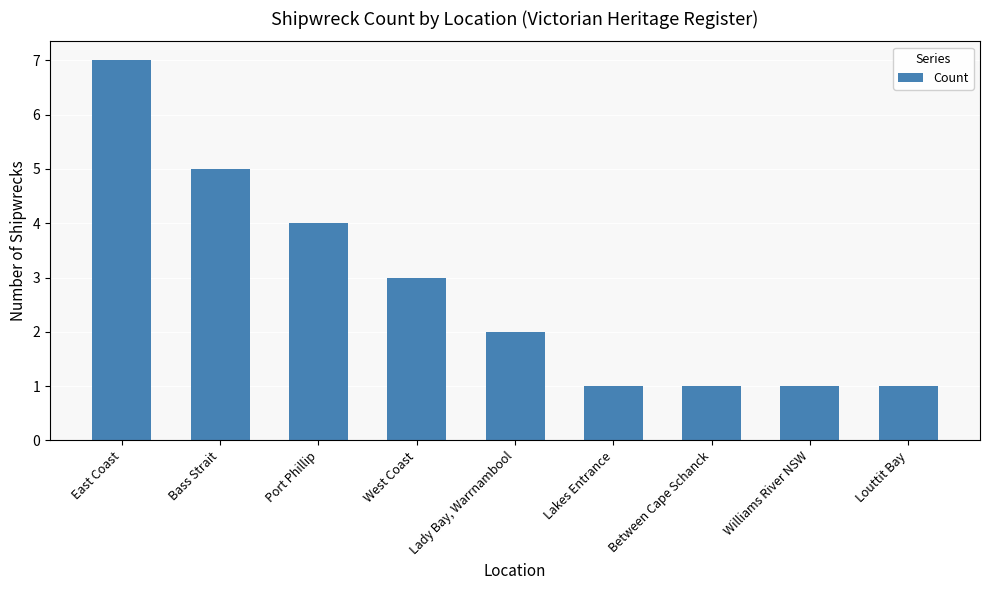

Are the bars grouped side by side (vs. stacked)?

No